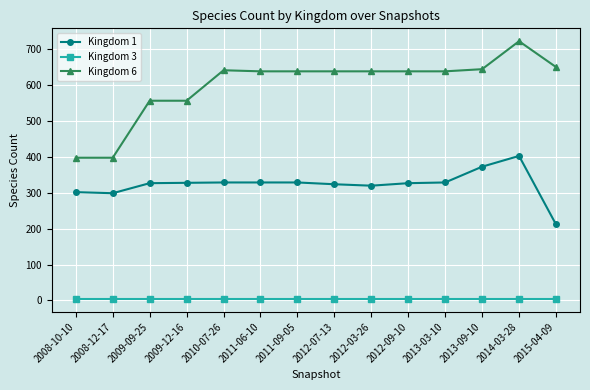

Which series has the largest total across all categories?

Kingdom 6